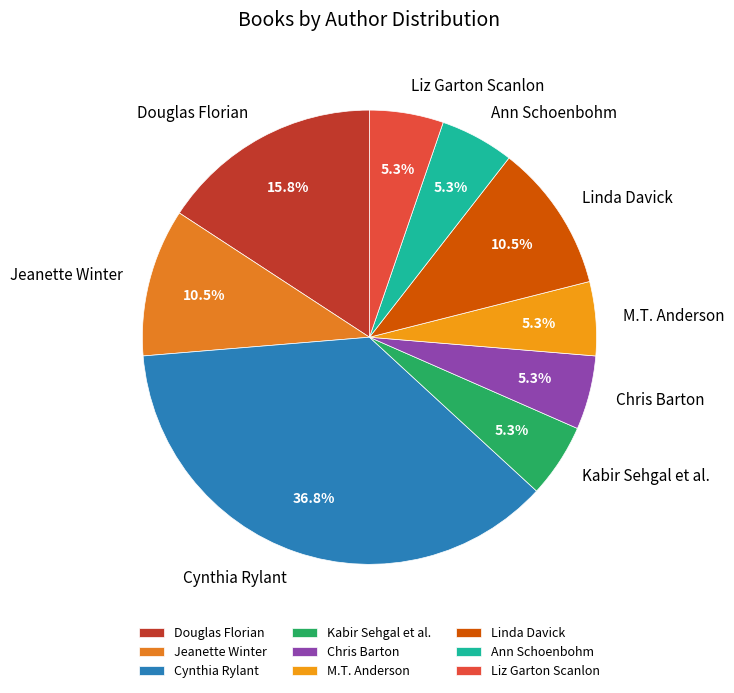

What portion of the pie excludes Cynthia Rylant?

63.2%